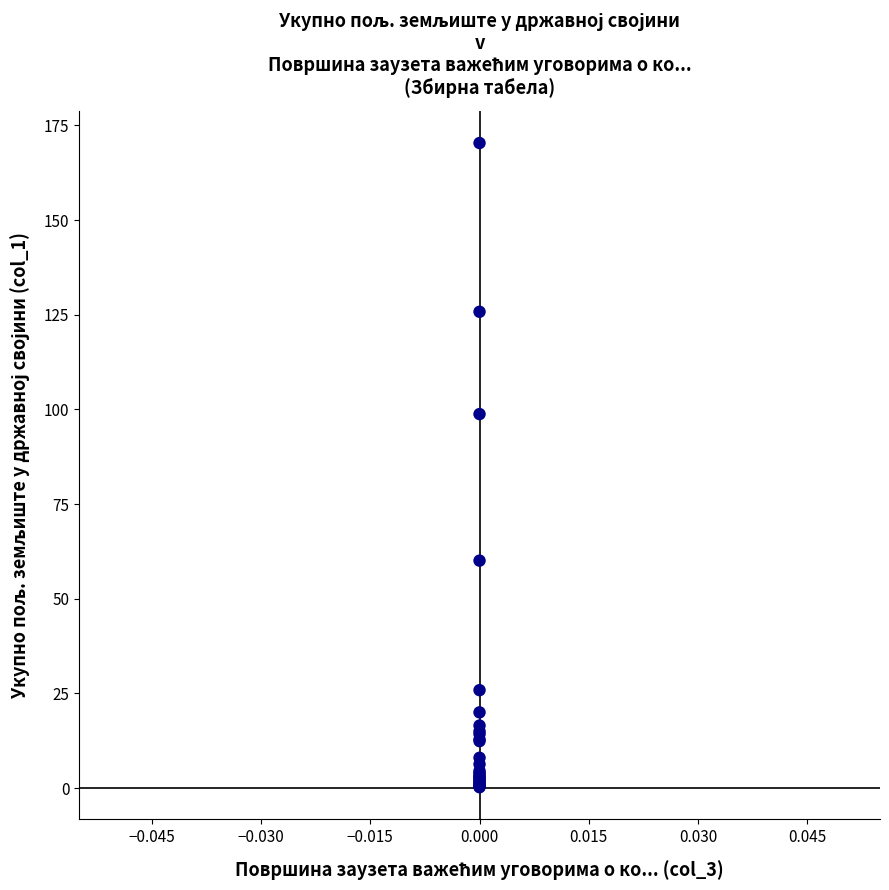

What Y value in the scatter plot is closest to 85?

98.8